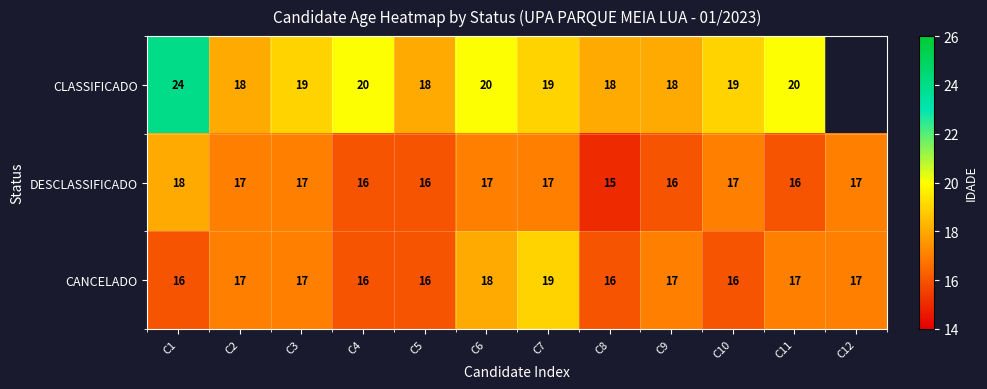

What is the sum of the CLASSIFICADO values at C3 and C10?

38